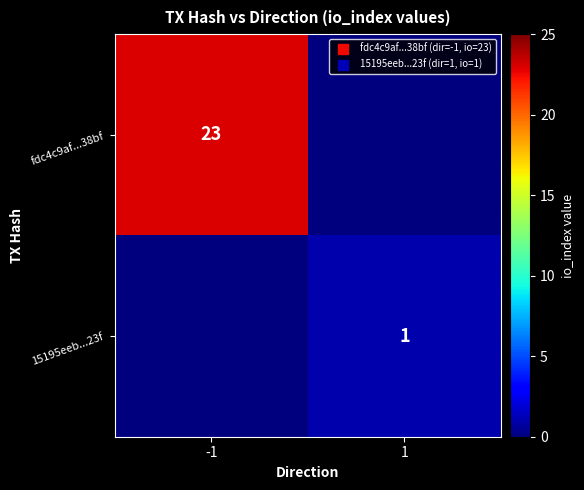

What is the greatest value displayed?

23